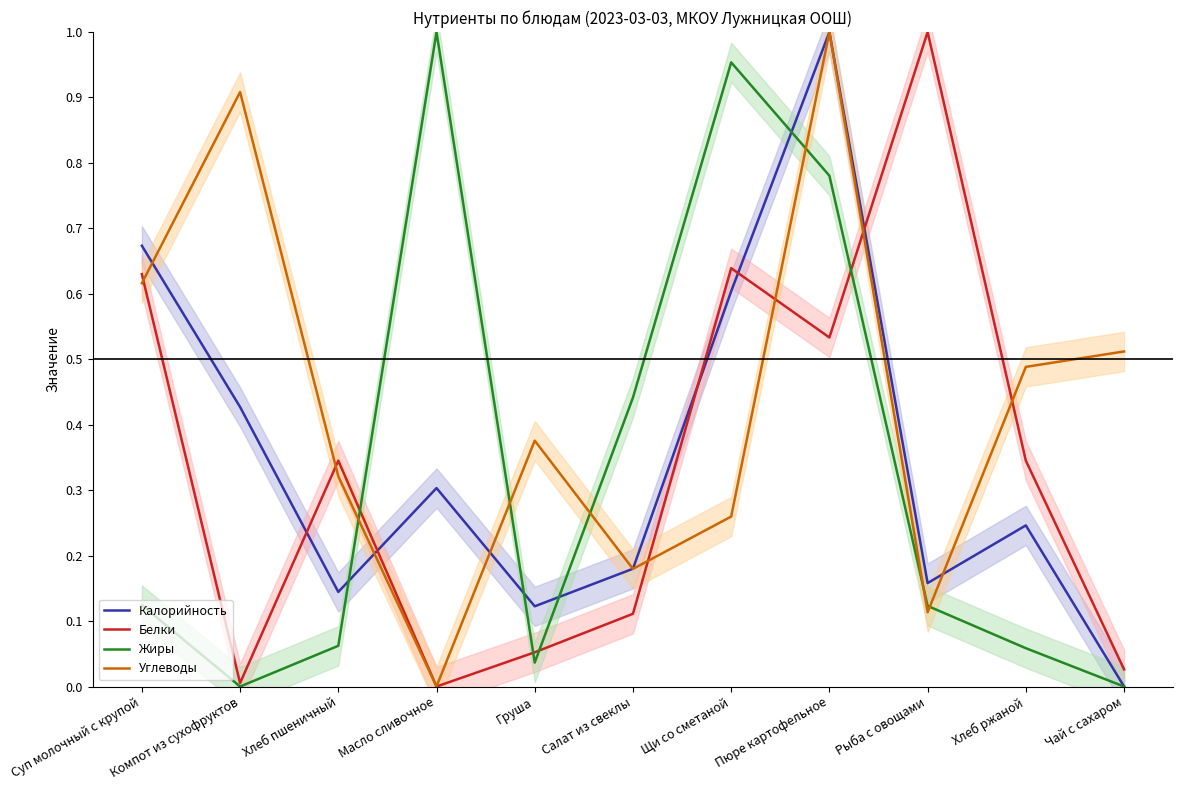

How many interior local peaks does the Жиры series have?

2